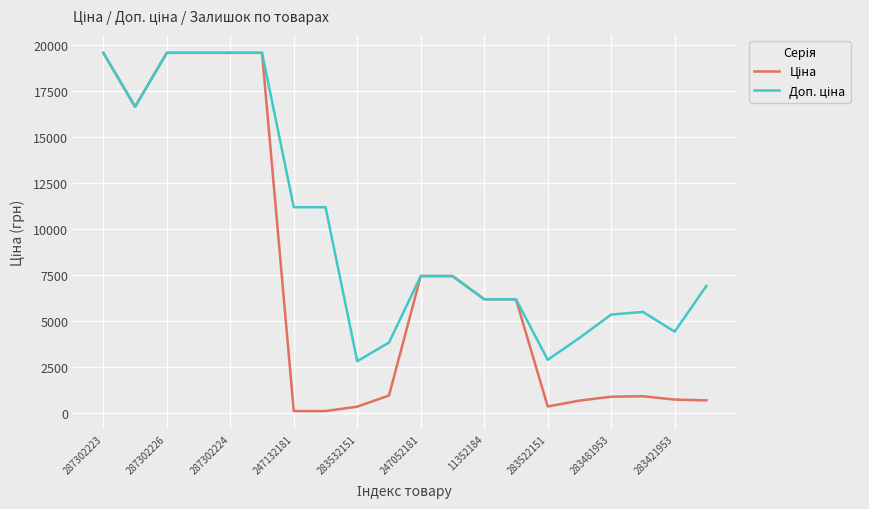

True or false: Ціна and Доп. ціна cross at least once.

False